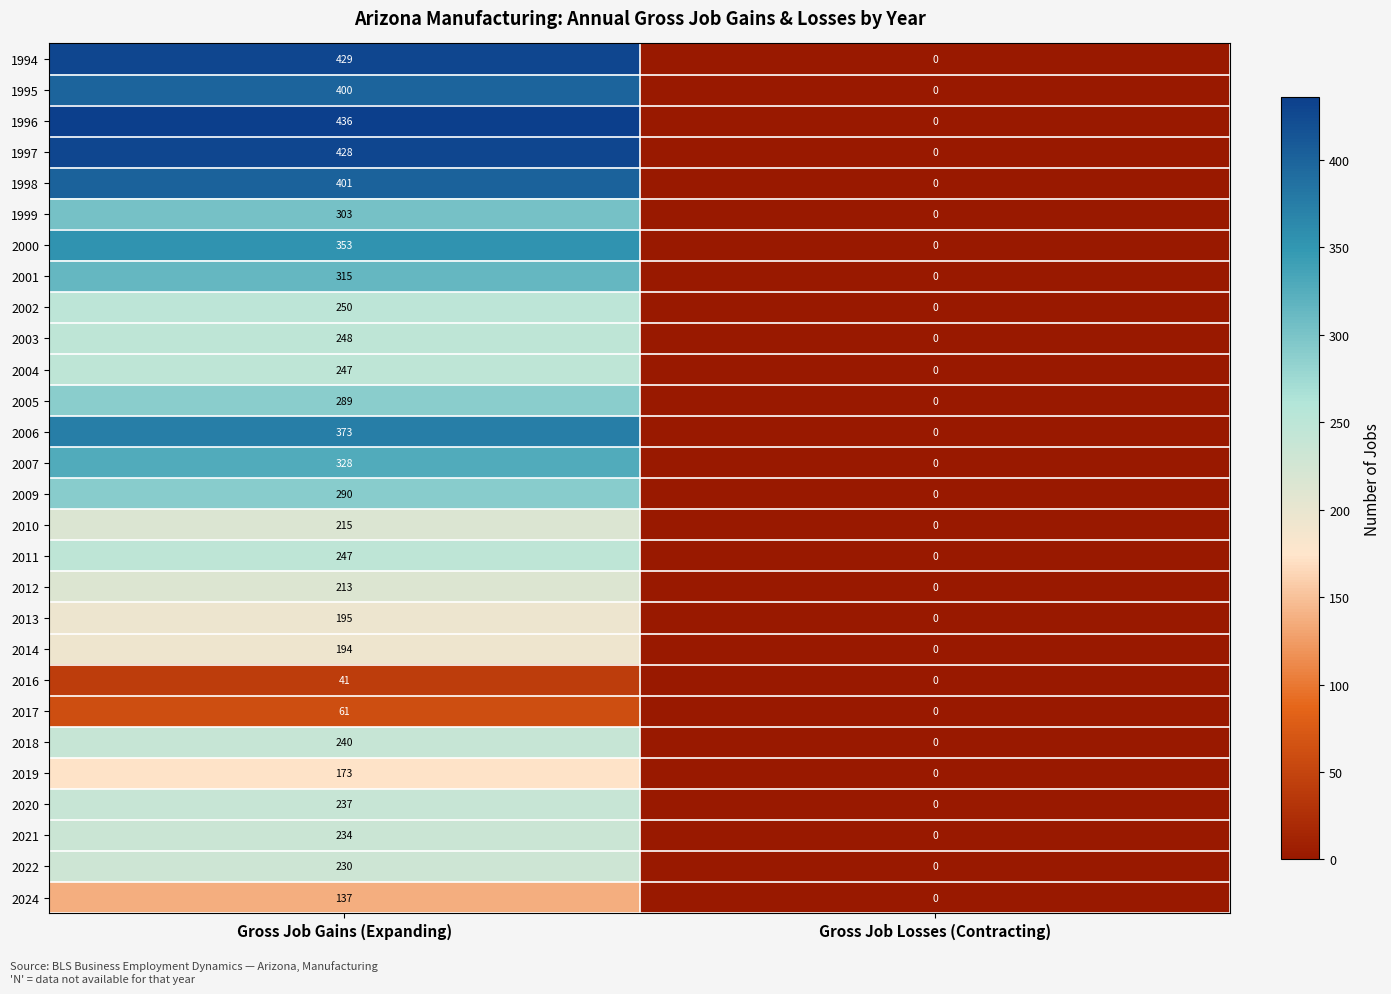

What is the spread (max minus min) of values at Gross Job Gains (Expanding)?

395